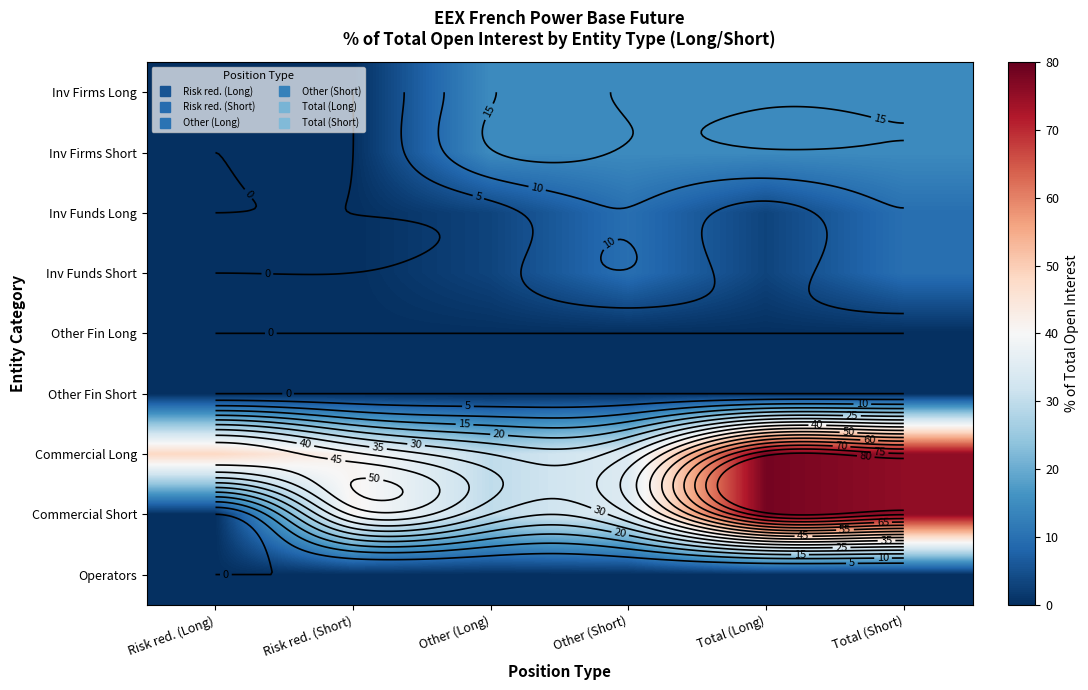

True or false: Commercial Short has a value of 78.3 at Total (Long).

True